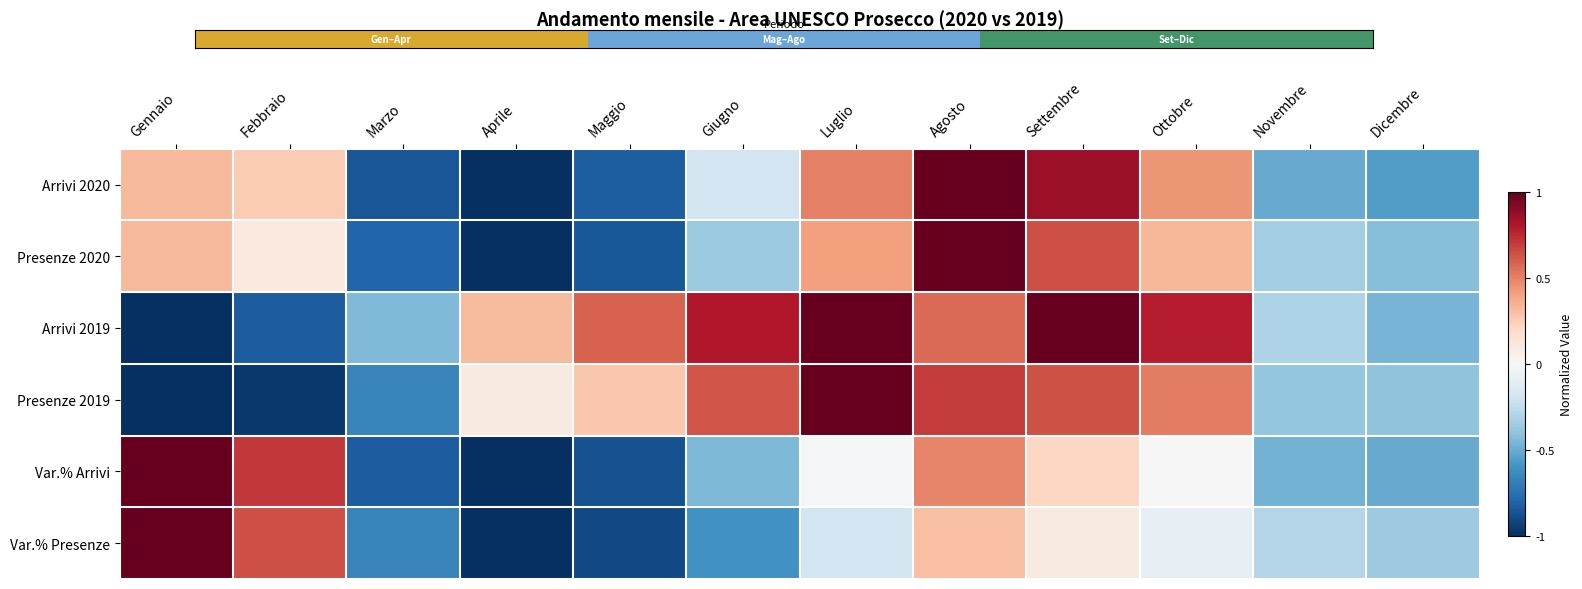

Count the number of data series in this chart.

6